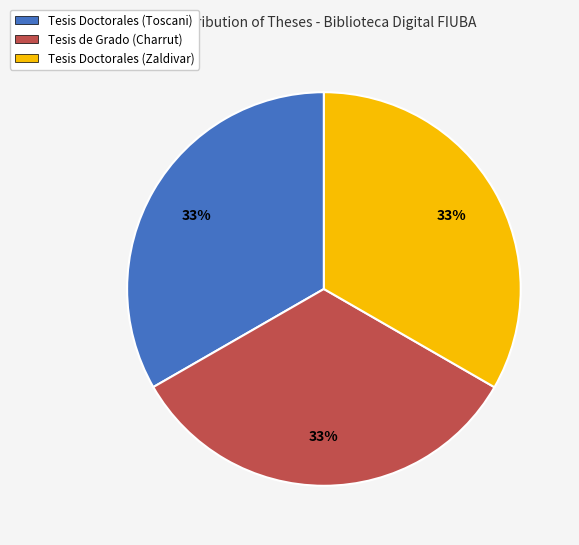

The Tesis Doctorales (Toscani) slice represents 26% of the pie. True or false?

False